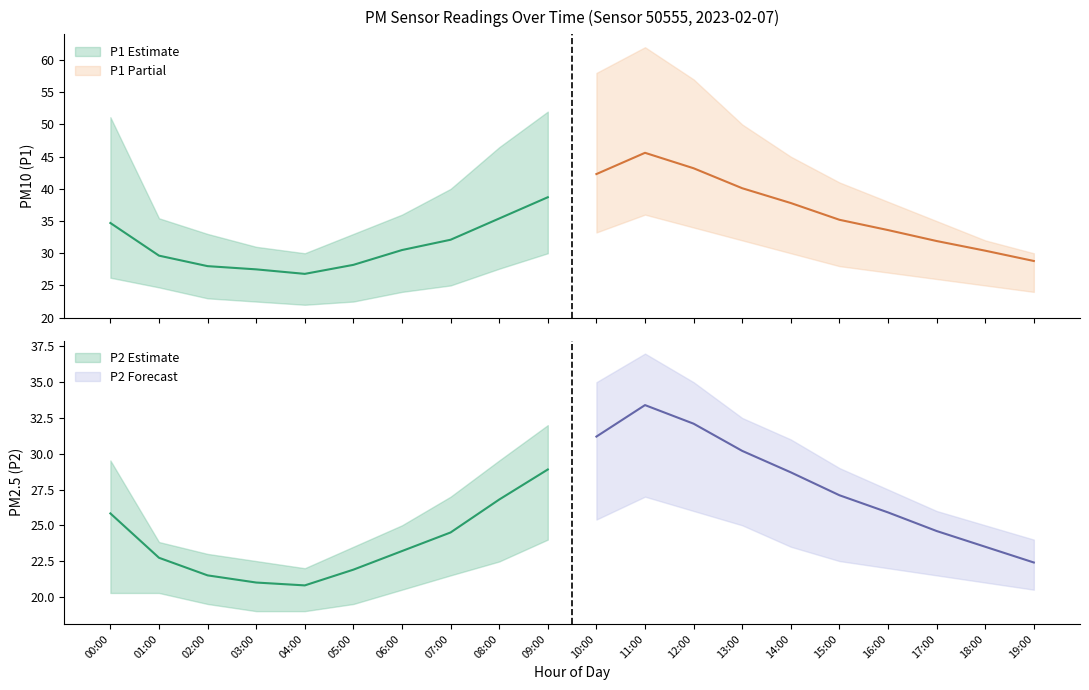

Rank the series at 11:00 from lowest to highest value.

P2, P1